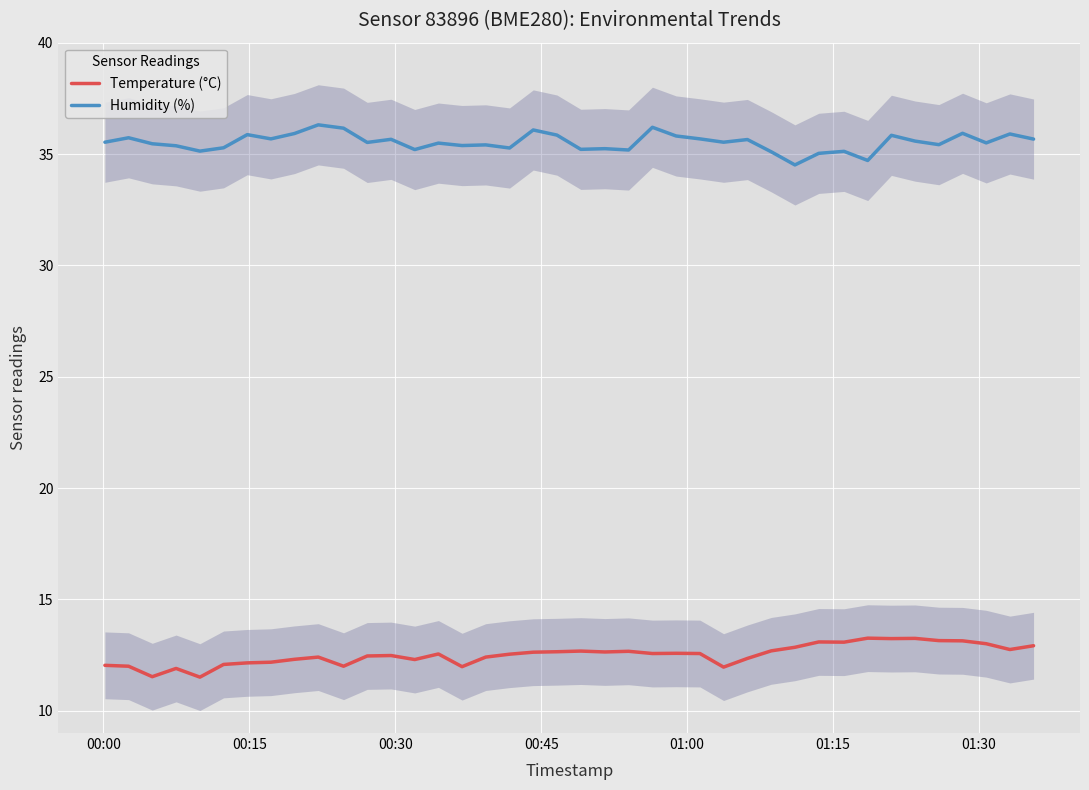

True or false: Temperature (°C) and Humidity (%) cross at least once.

False